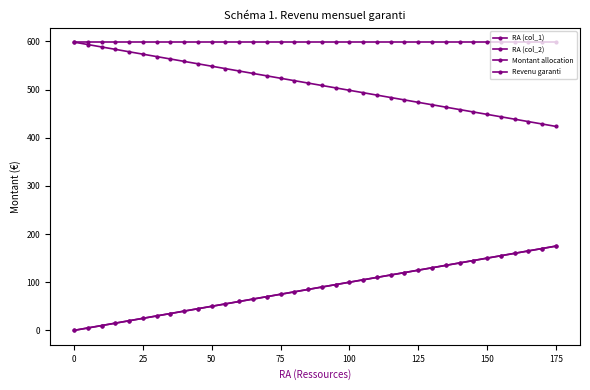

Does the chart have visible grid lines?

No